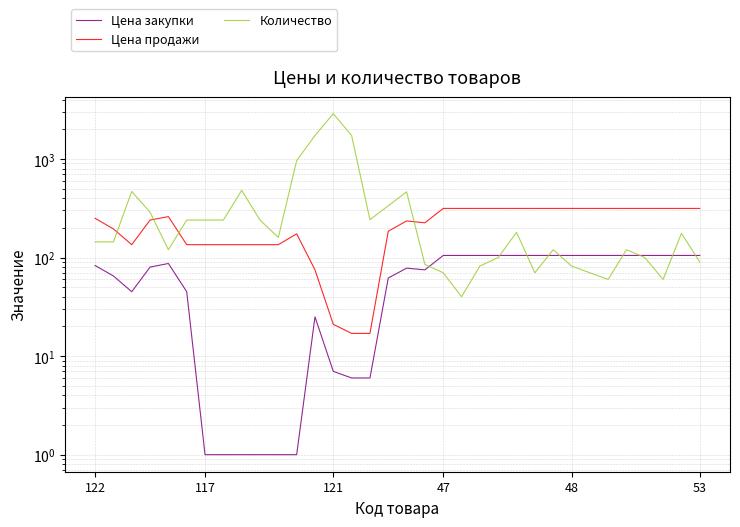

What are all the series names shown in the legend?

Цена закупки, Цена продажи, Количество